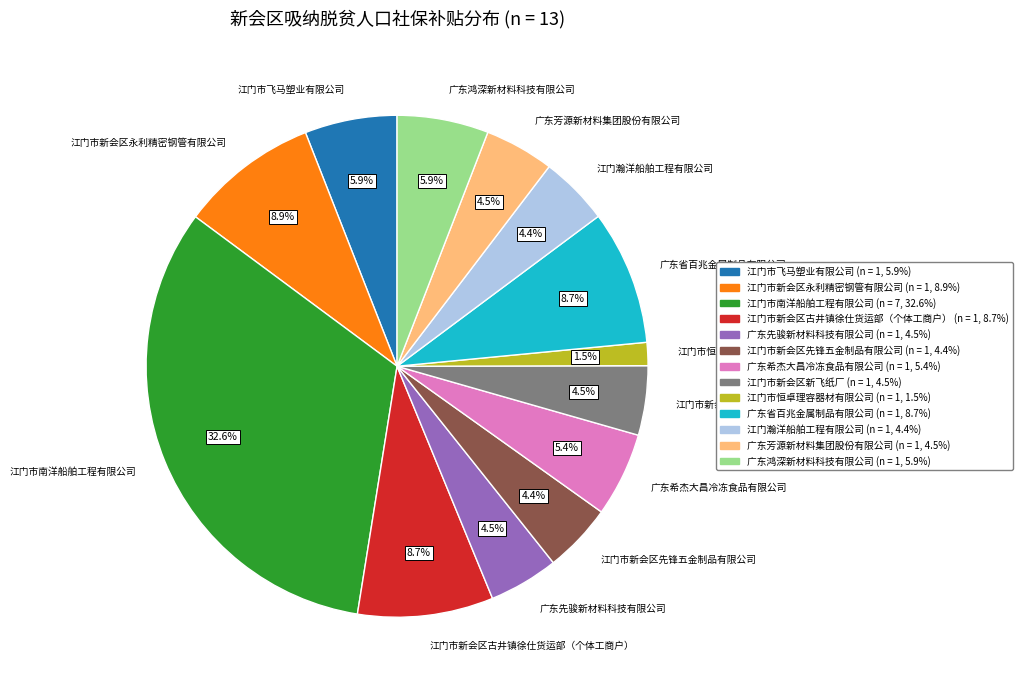

True or false: 江门市恒卓理容器材有限公司 accounts for 11% of the total.

False